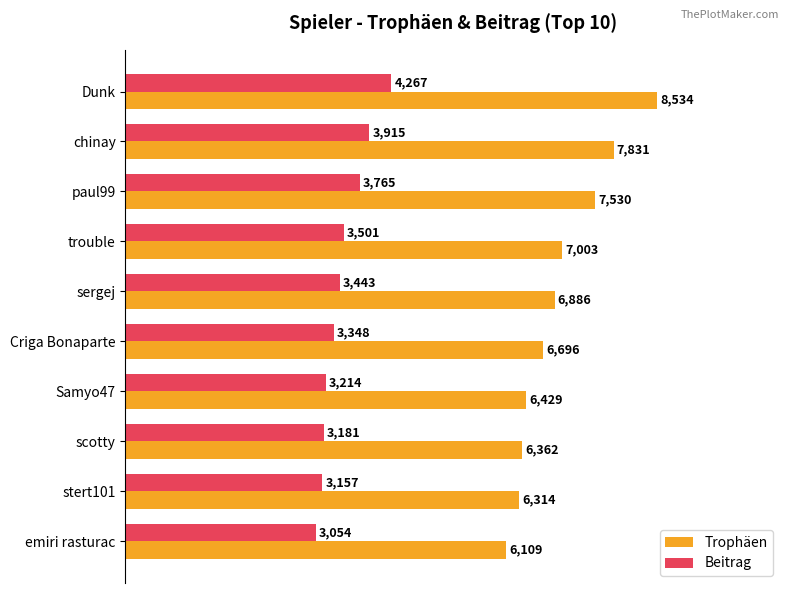

List the series in order of their peak value, highest first.

Trophäen, Beitrag